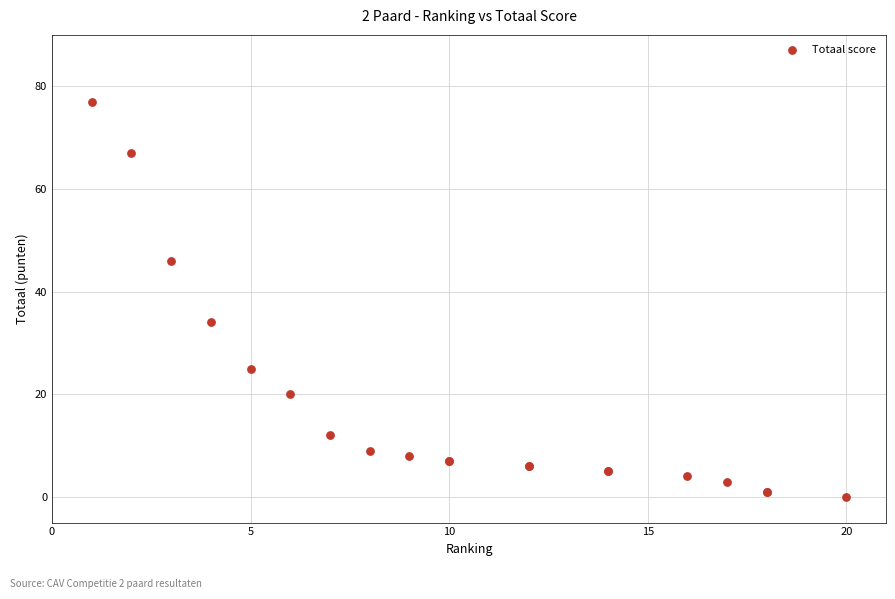

What Y value in the scatter plot is closest to 38?

34